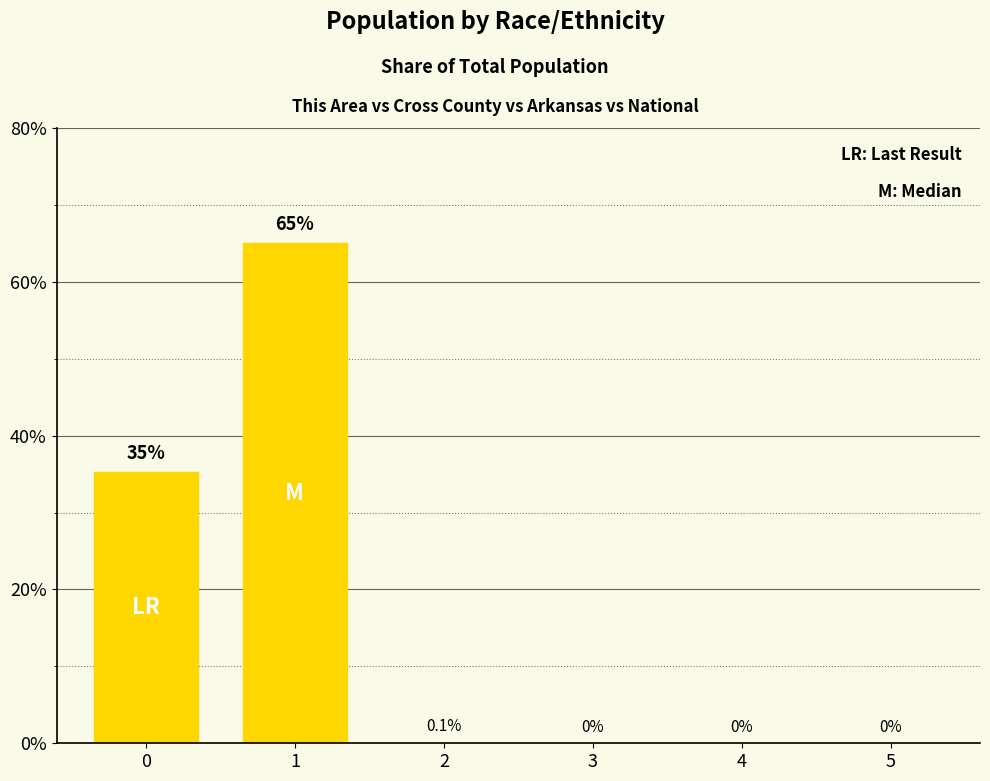

Which has a higher value, 2 or 1?

1